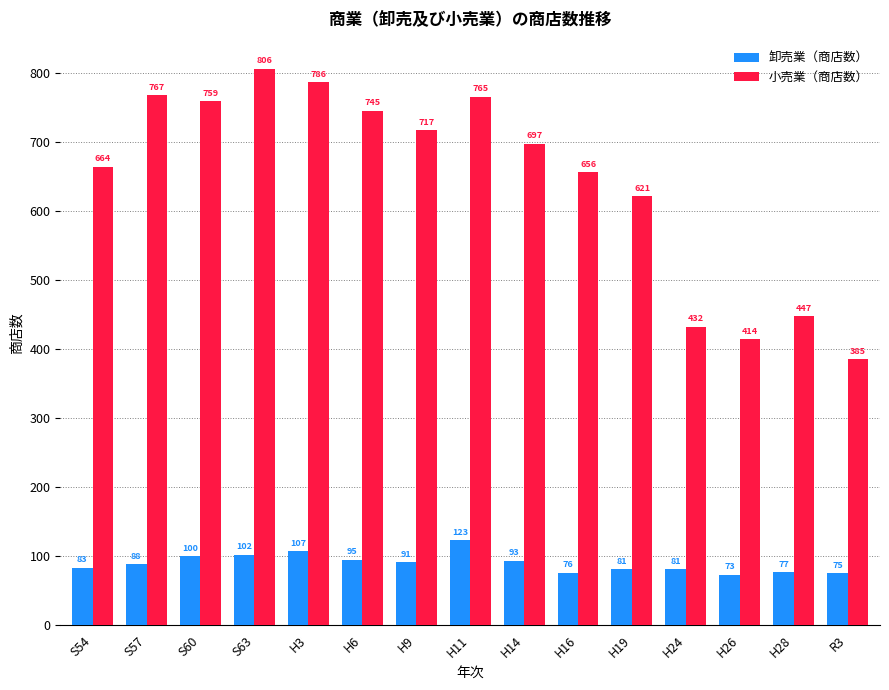

Reading left to right, extract all data points from this chart.

卸売業（商店数）: 83	88	100	102	107	95	91	123	93	76	81	81	73	77	75
小売業（商店数）: 664	767	759	806	786	745	717	765	697	656	621	432	414	447	385